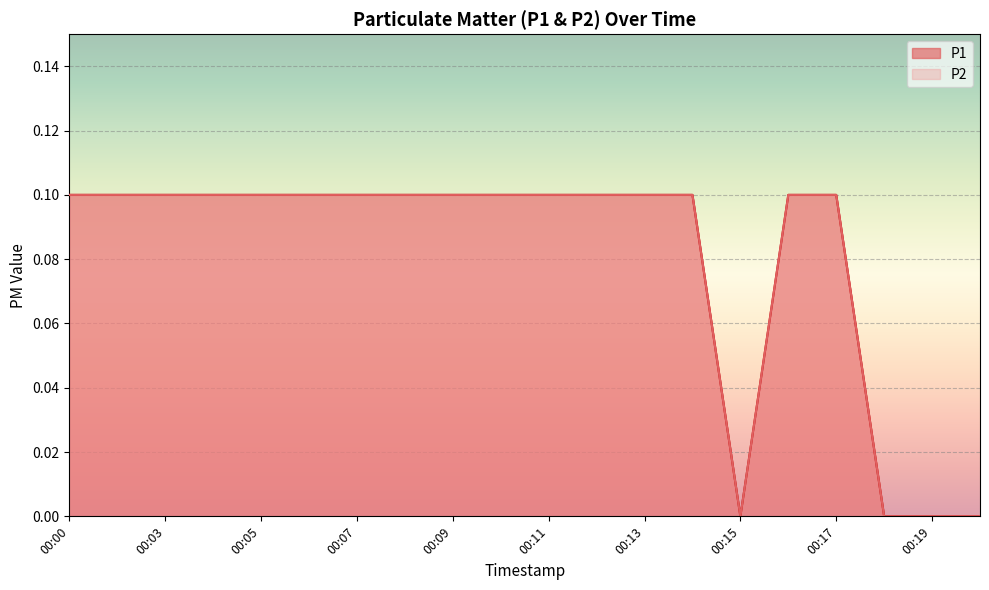

Count the P2 values in the range 0 to 1.

20